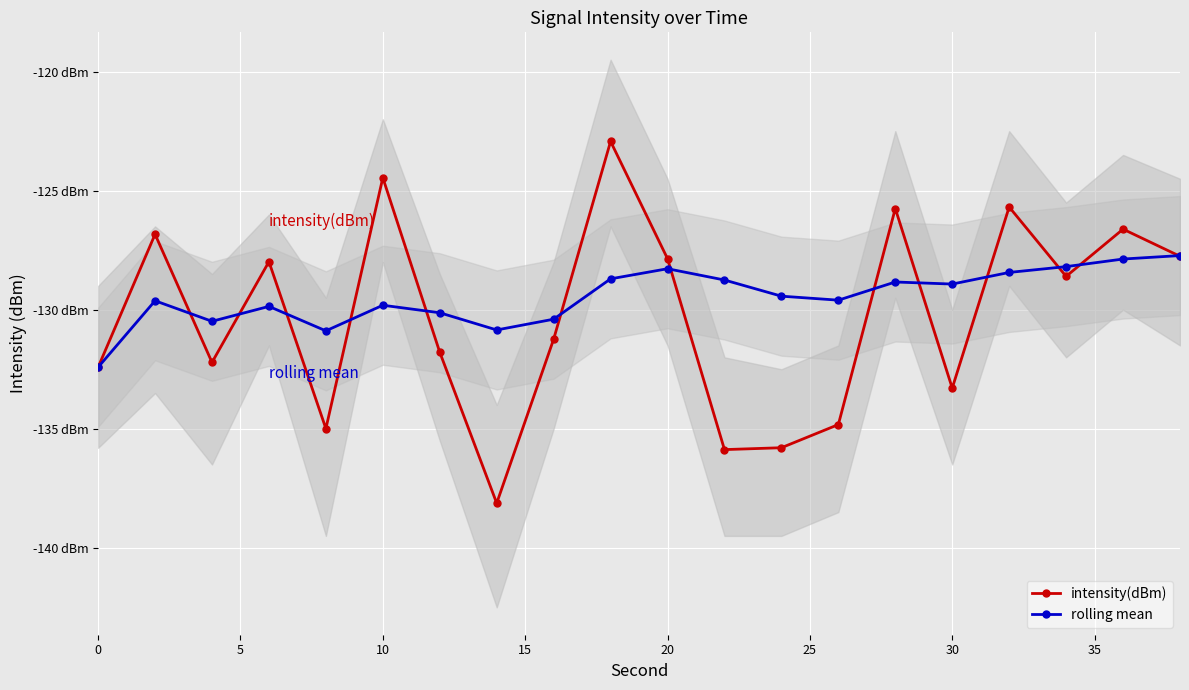

Rank the series at 0 from highest to lowest value.

intensity(dBm), rolling mean